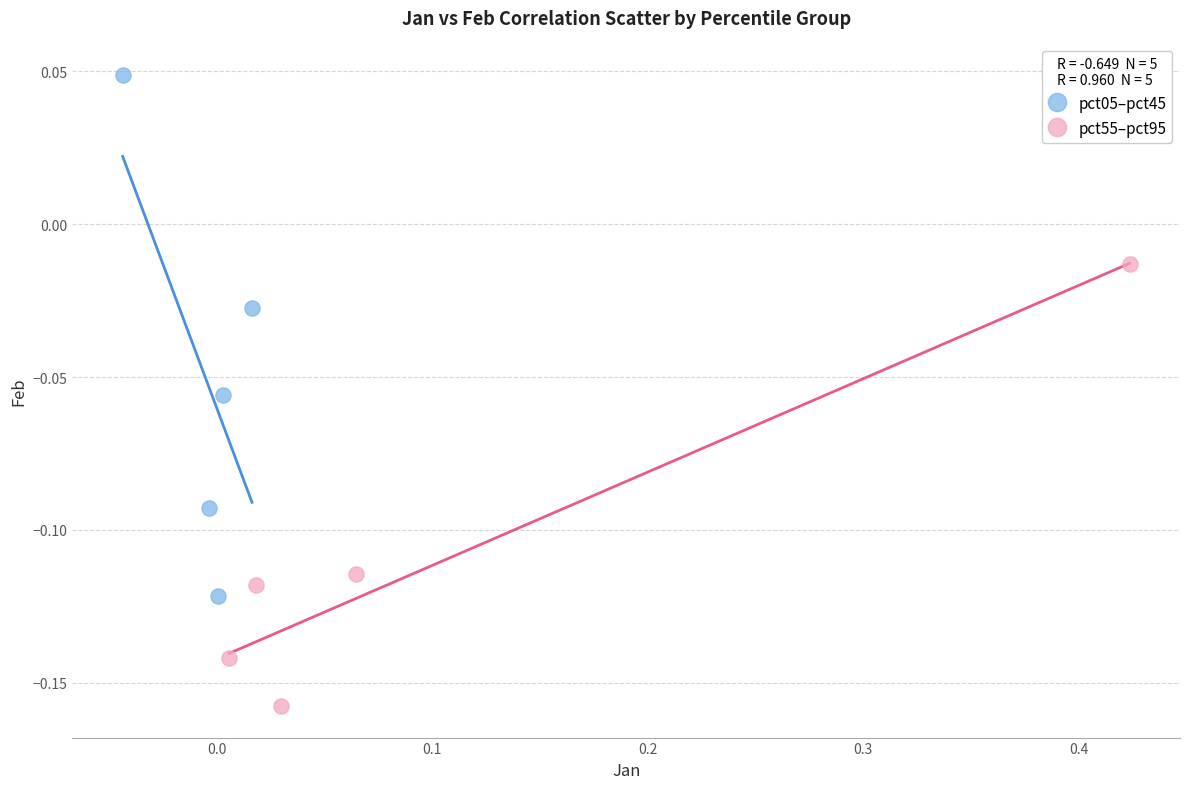

Which series reaches the maximum Y coordinate?

pct05–pct45